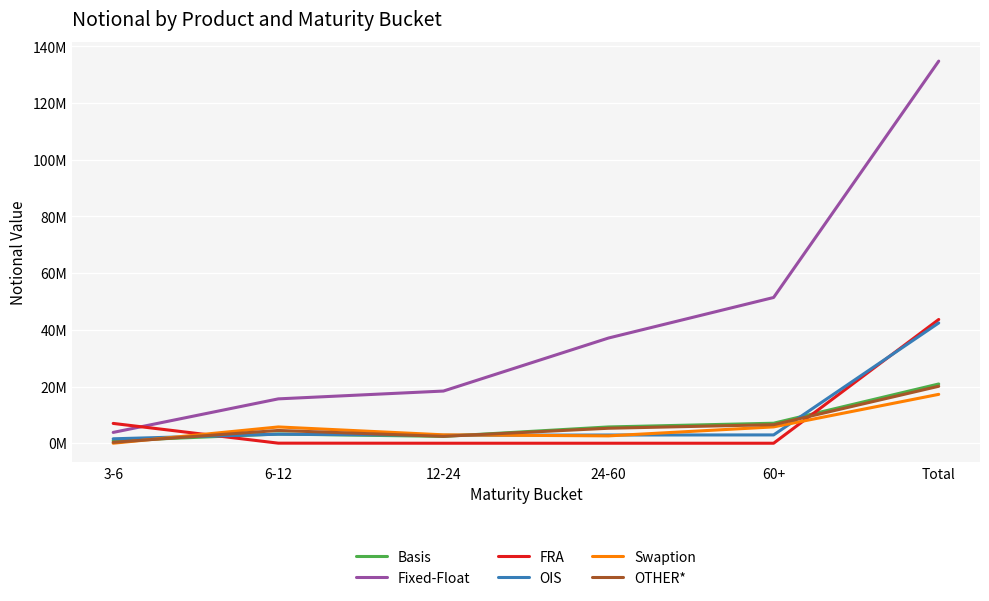

List the labels in order of Swaption value, smallest first.

3-6, 24-60, 12-24, 6-12, 60+, Total